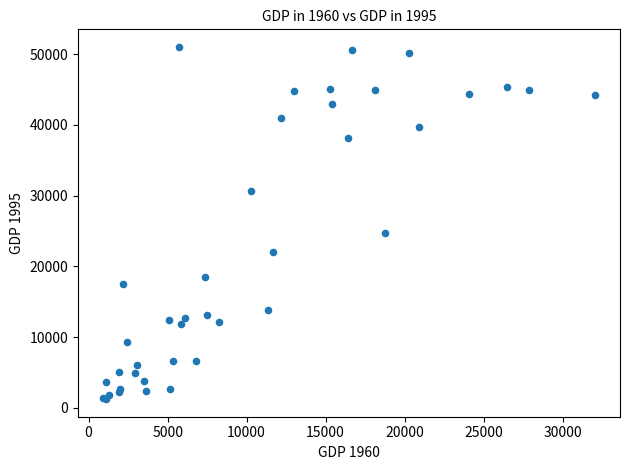

What Y value in the scatter plot is closest to 26129?

24737.7